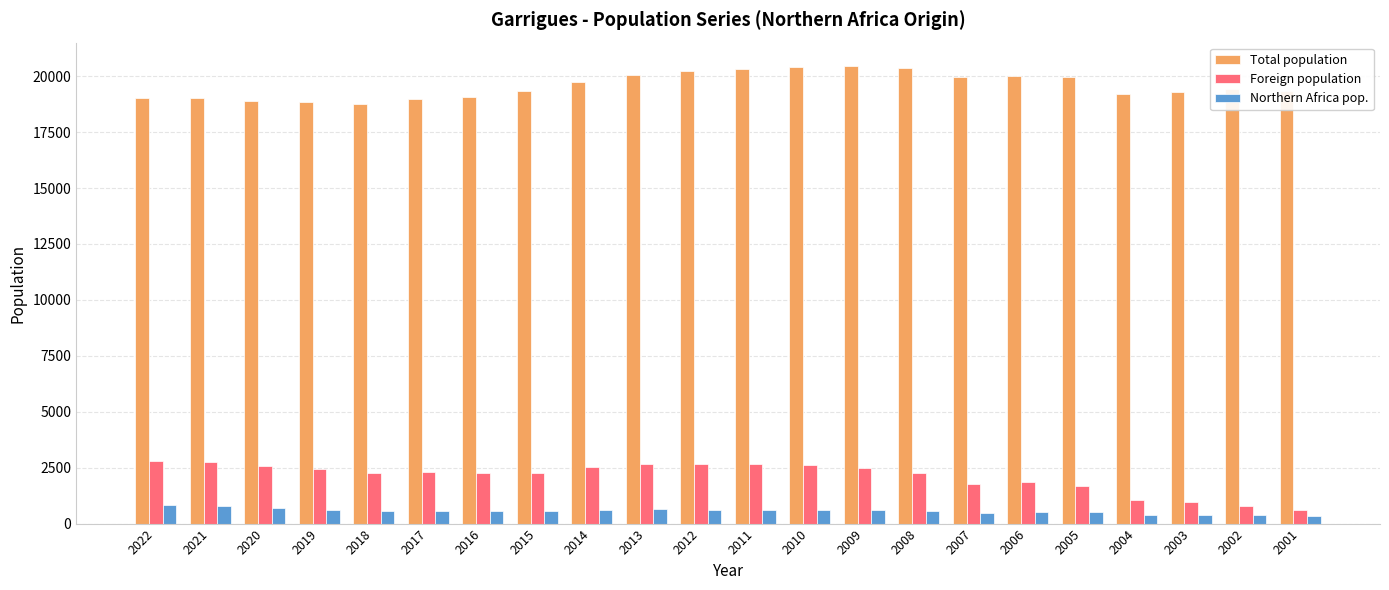

Which series has the largest total across all categories?

Total population